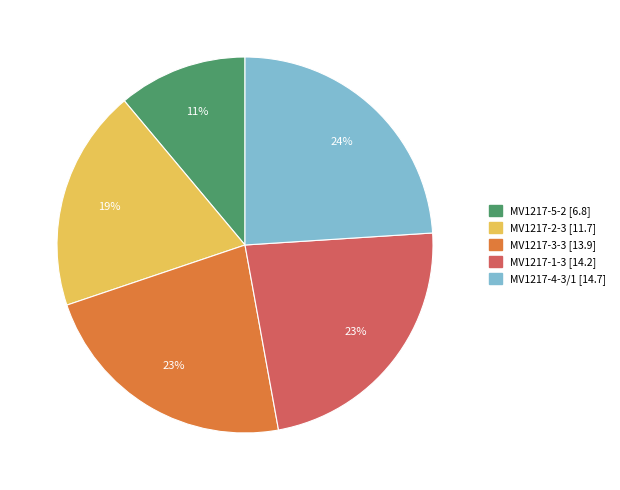

Which slice is the smallest?

MV1217-5-2